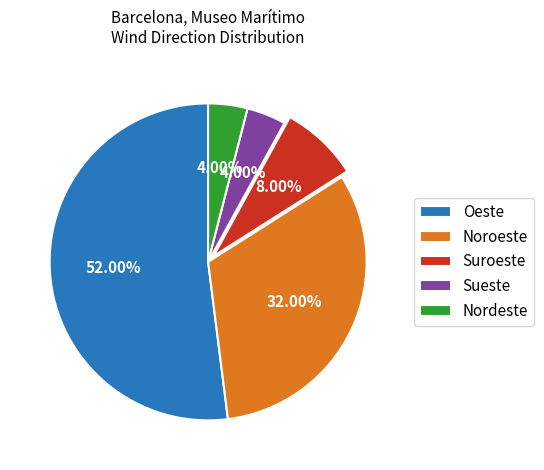

To the nearest percent, what is the average slice percentage?

20%